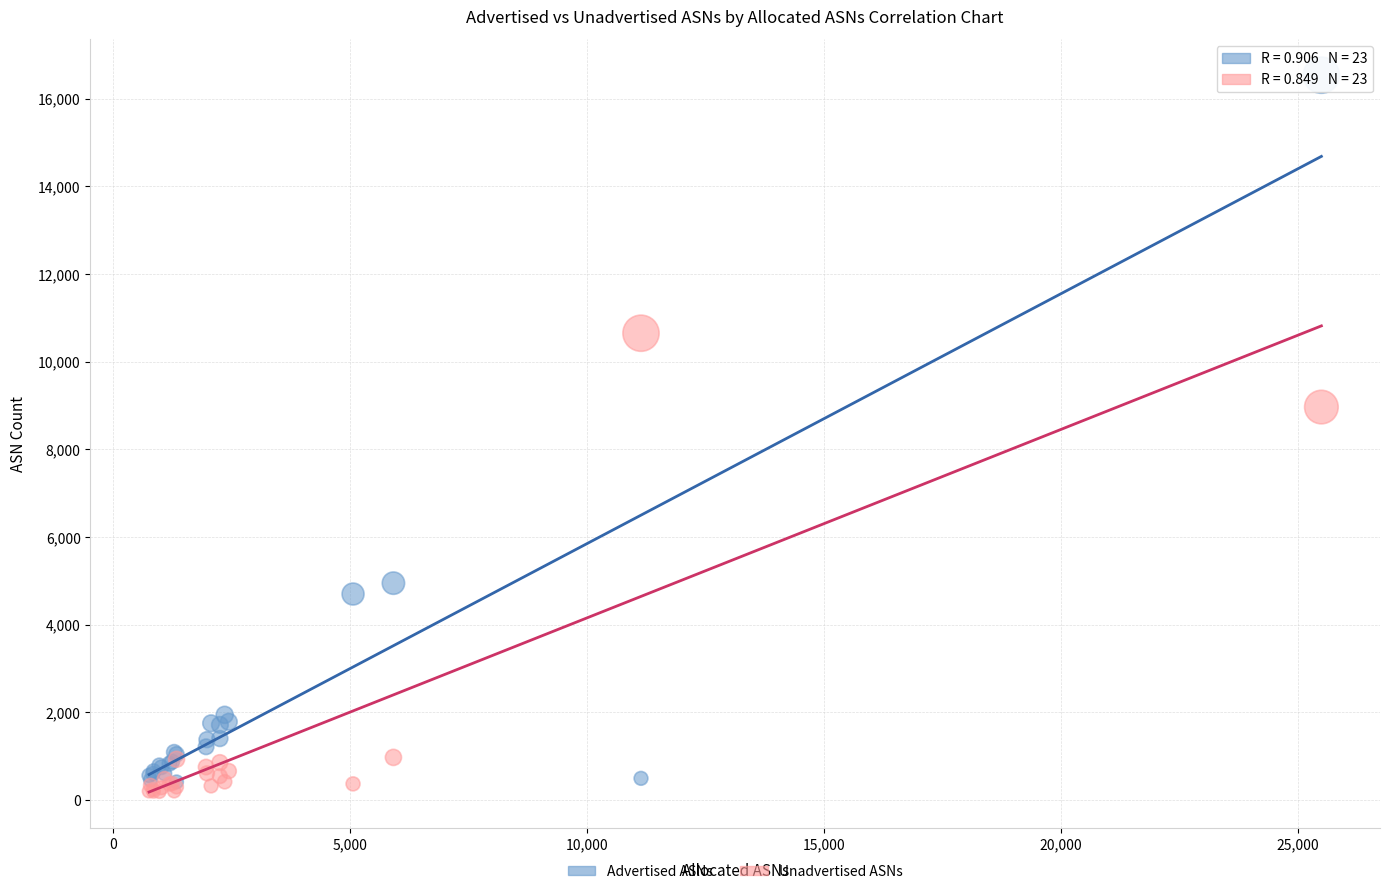

Across all series, what Y value is closest to 8363?

8965